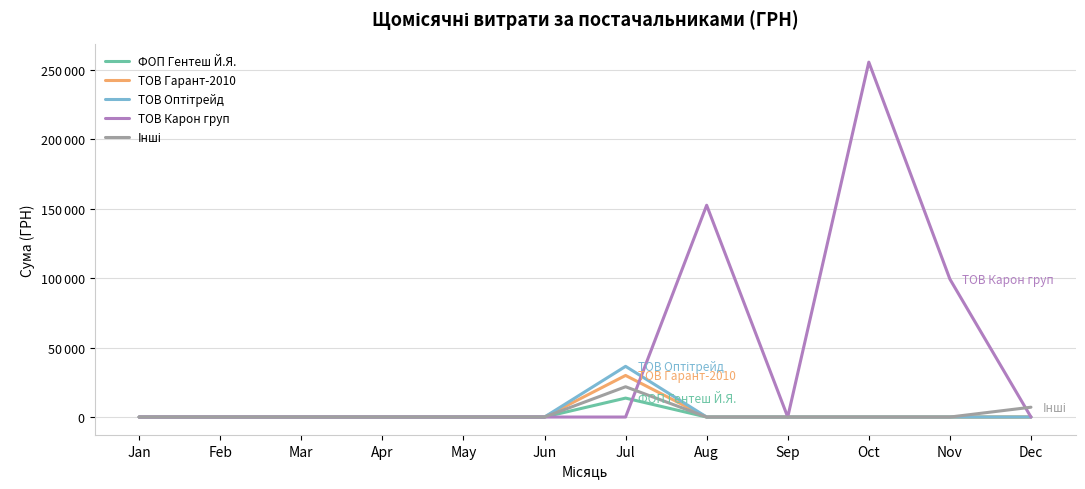

Is this an area chart (filled region under the line)?

No